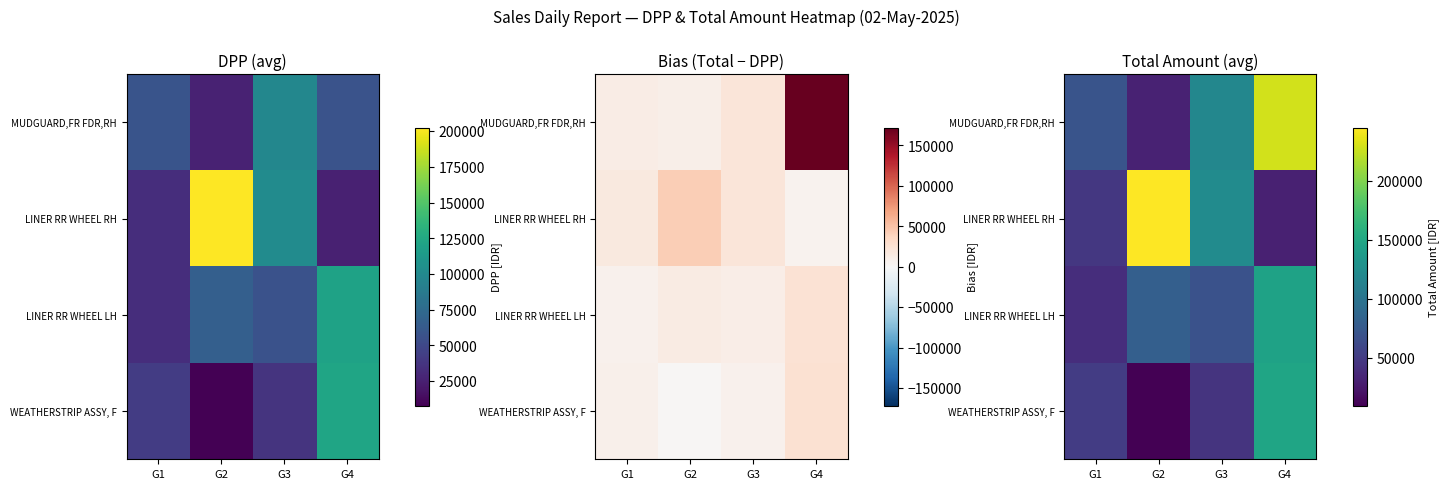

How many distinct data groups are displayed?

4